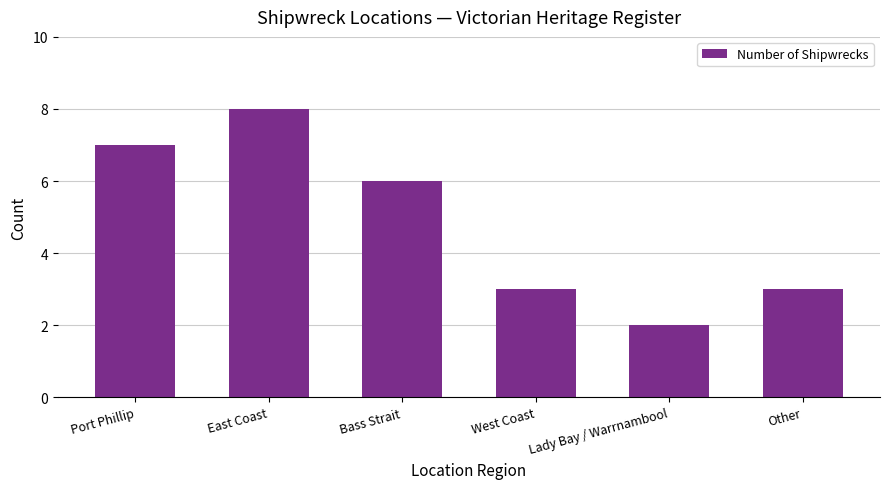

Reading right to left, transcribe all the data shown in this chart.

Other=3	Lady Bay / Warrnambool=2	West Coast=3	Bass Strait=6	East Coast=8	Port Phillip=7